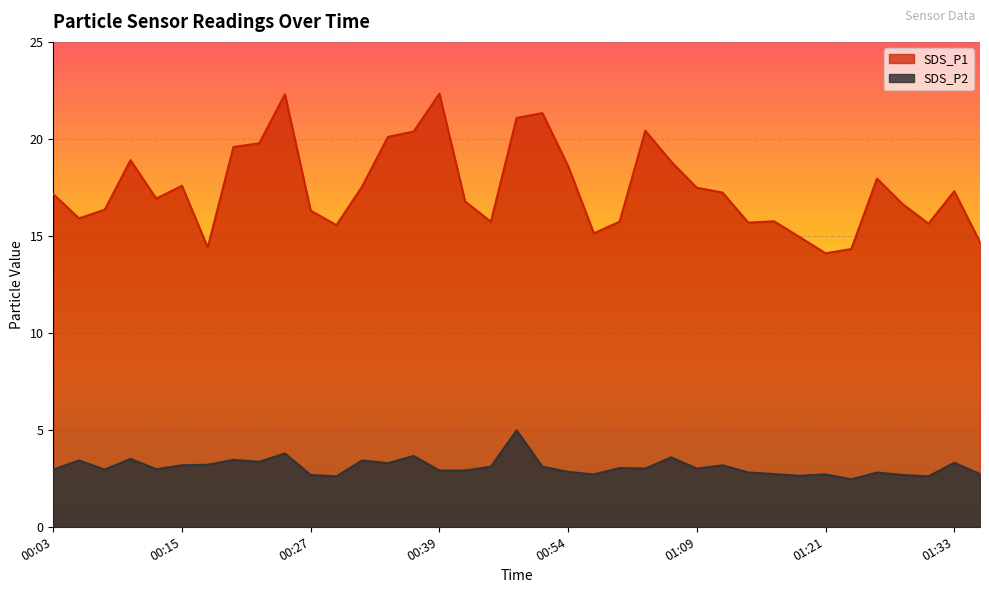

At which label is SDS_P1 closest to 18?

01:26